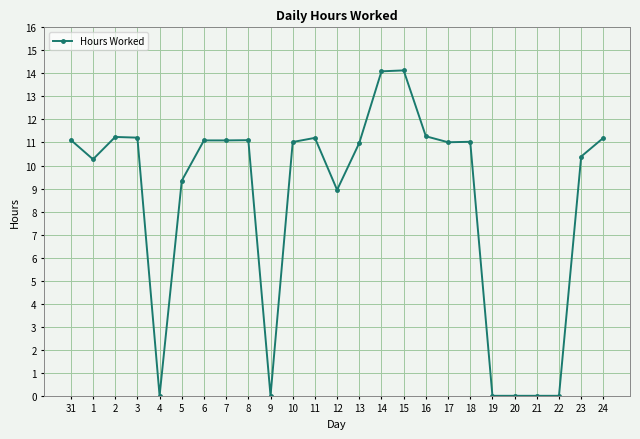

How many lines are shown in the chart?

1